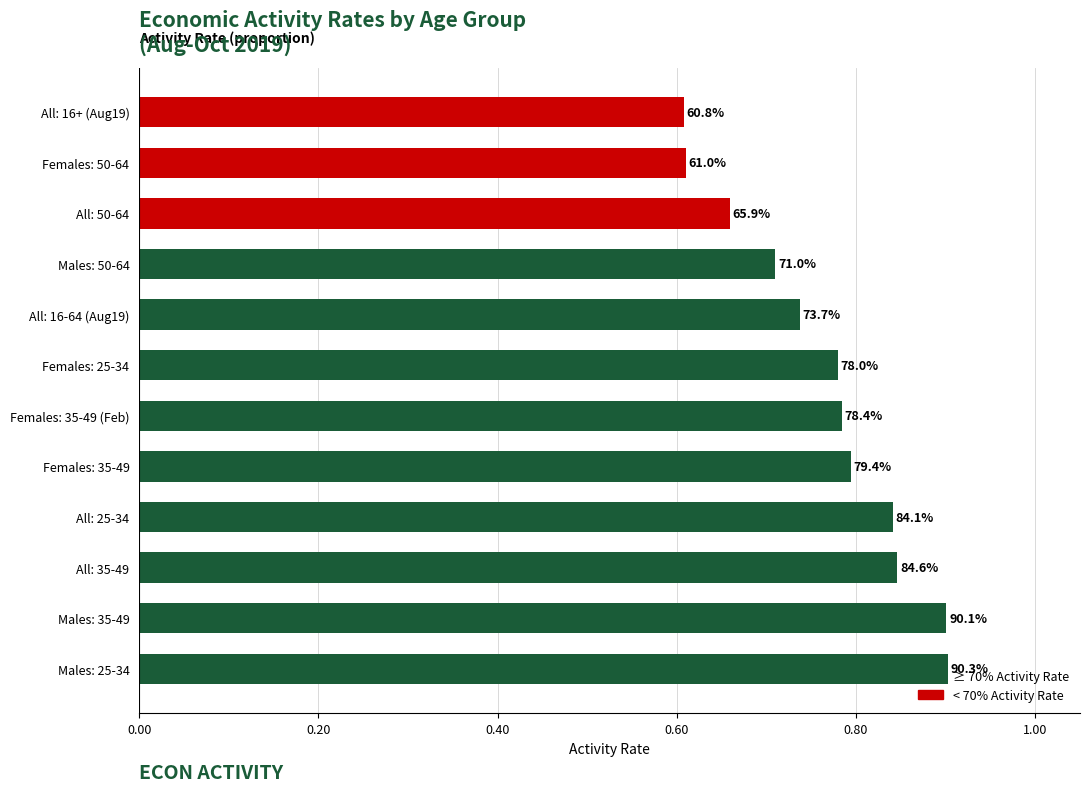

Does the chart contain any negative values?

No